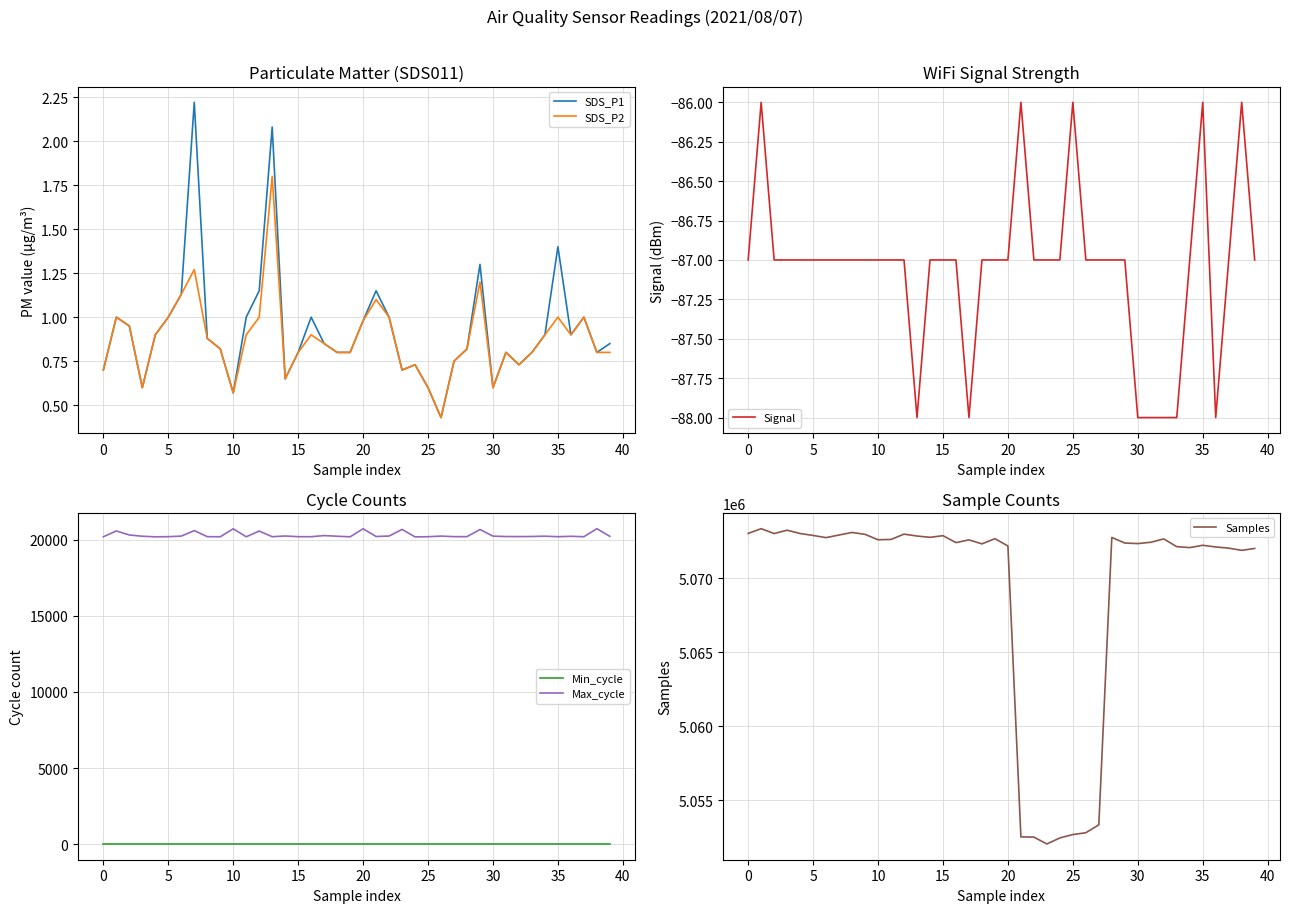

What is the highest value of the Signal series?

-86